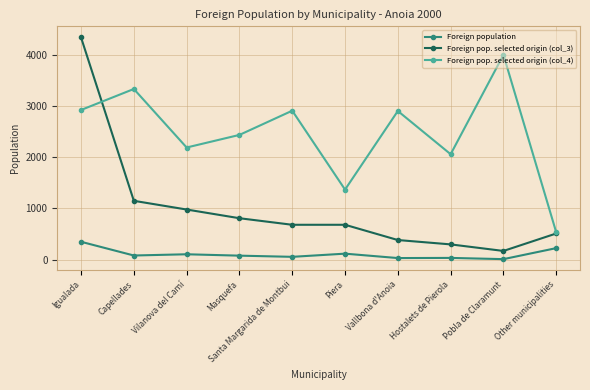

What are all the series names shown in the legend?

Foreign population, Foreign pop. selected origin (col_3), Foreign pop. selected origin (col_4)